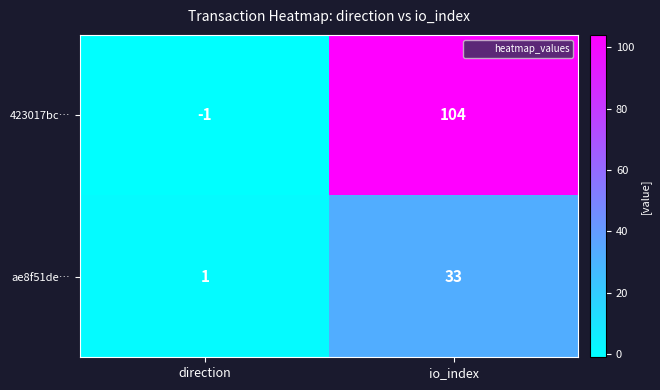

What is the sum of the ae8f51de… values at io_index and direction?

34